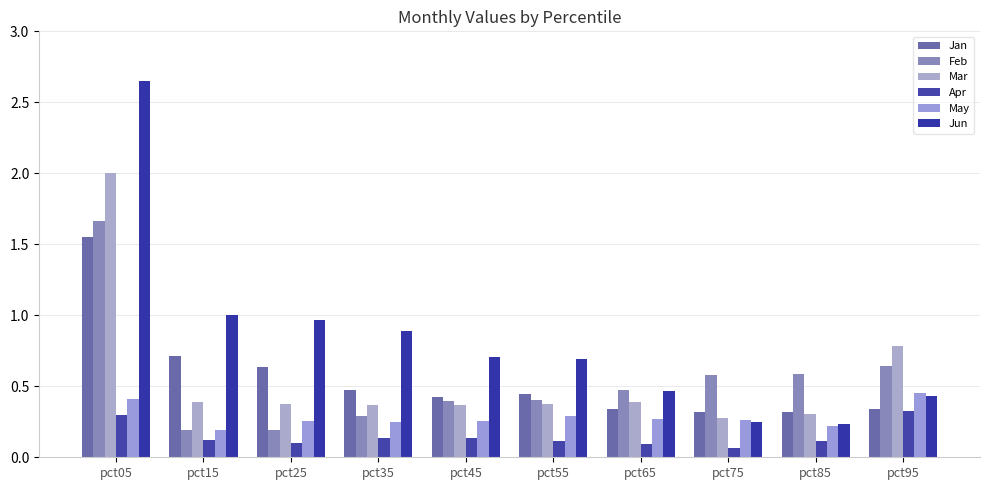

Which label corresponds to the smallest value in the chart?

pct75